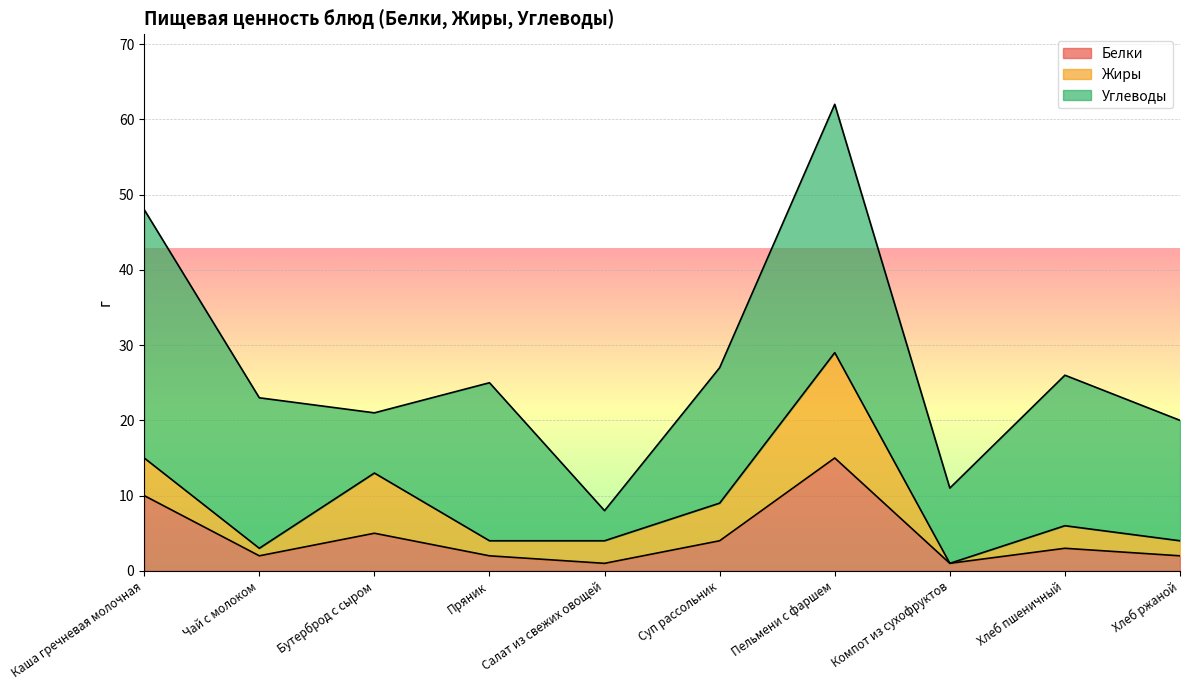

What is the sum of all Жиры values?

43